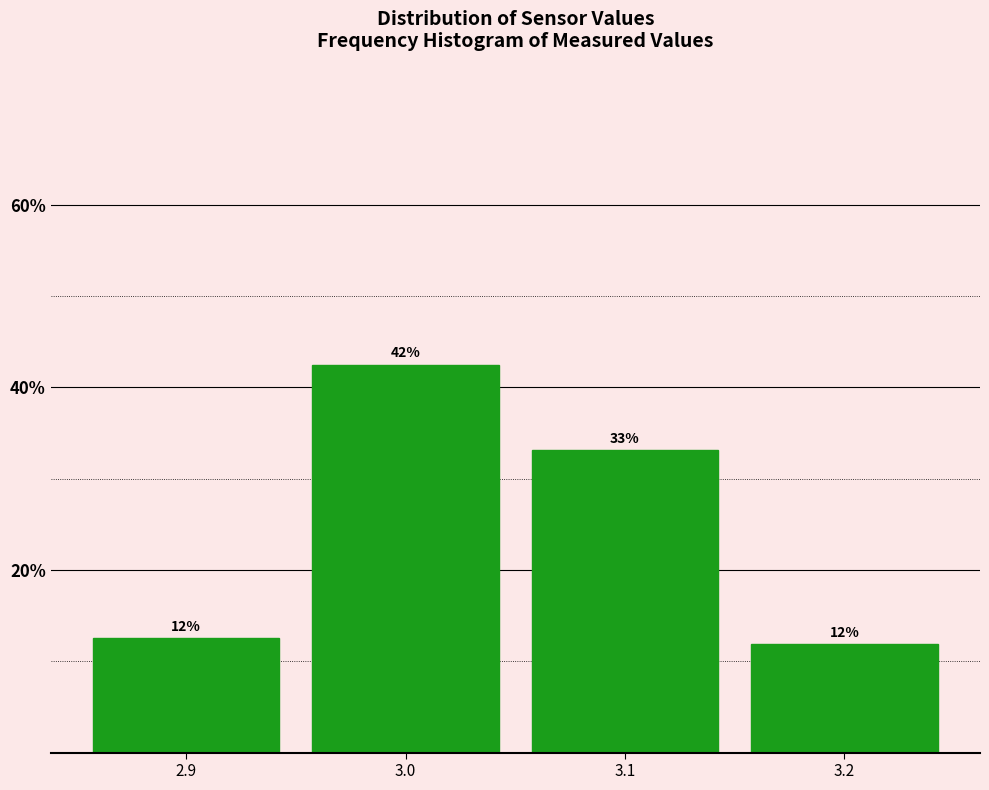

Does the chart contain any negative values?

No